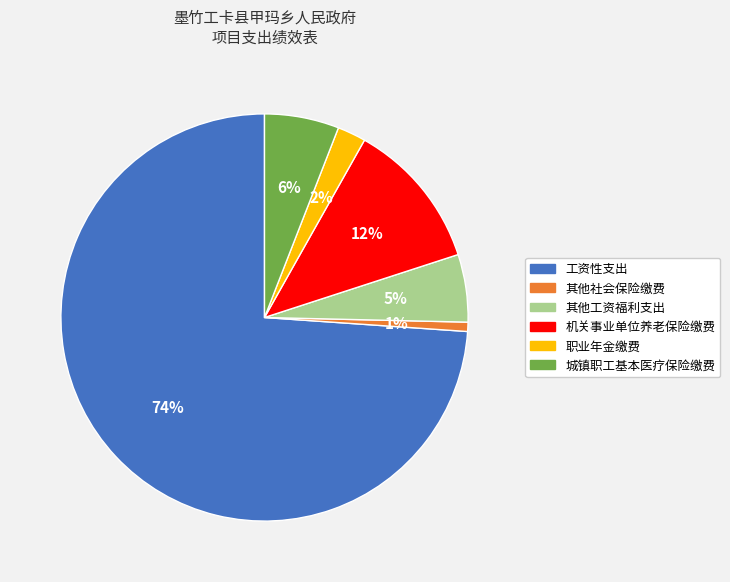

The 其他工资福利支出 slice represents 19% of the pie. True or false?

False